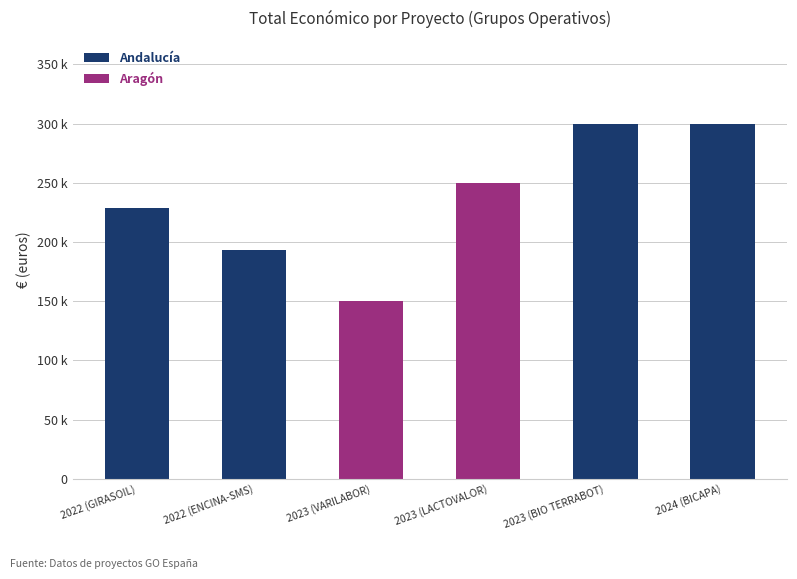

Between 2022 (ENCINA-SMS) and 2024 (BICAPA), which series saw the biggest shift?

Andalucía